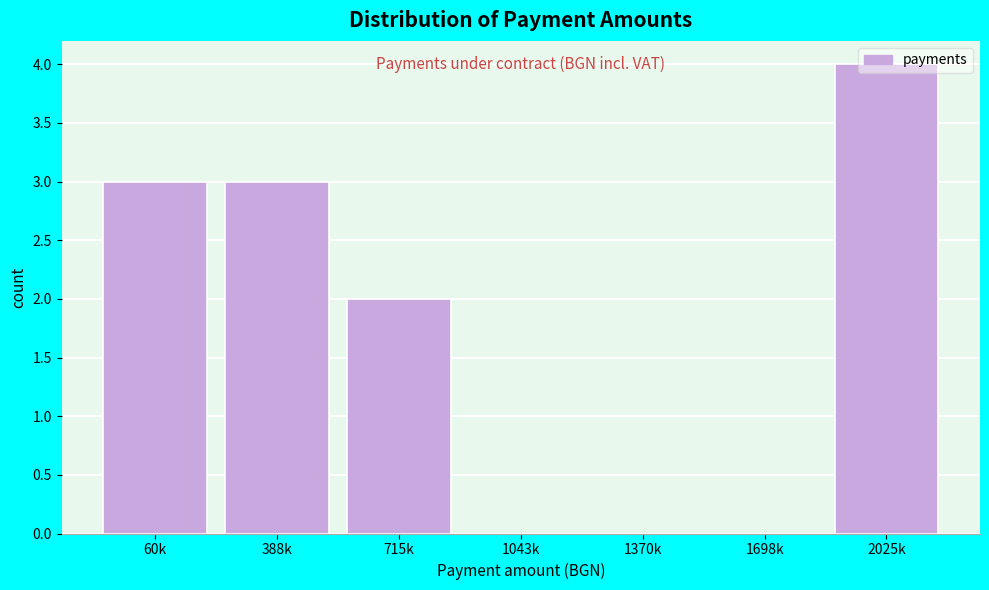

What is the sum of all values?

12